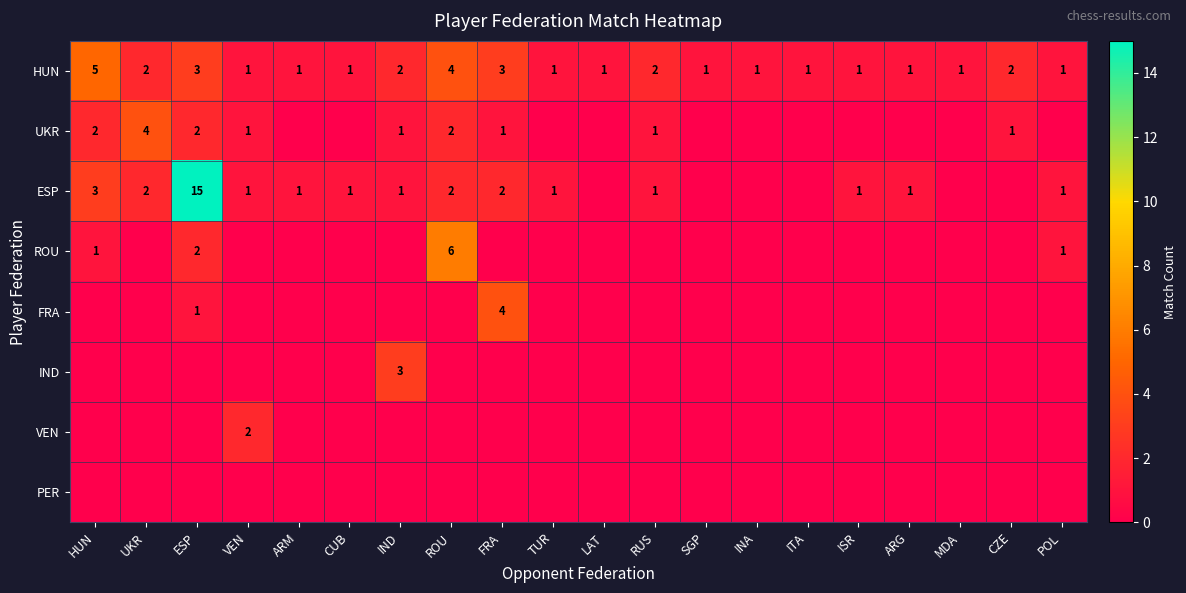

True or false: UKR has a value of 2 at ESP.

True